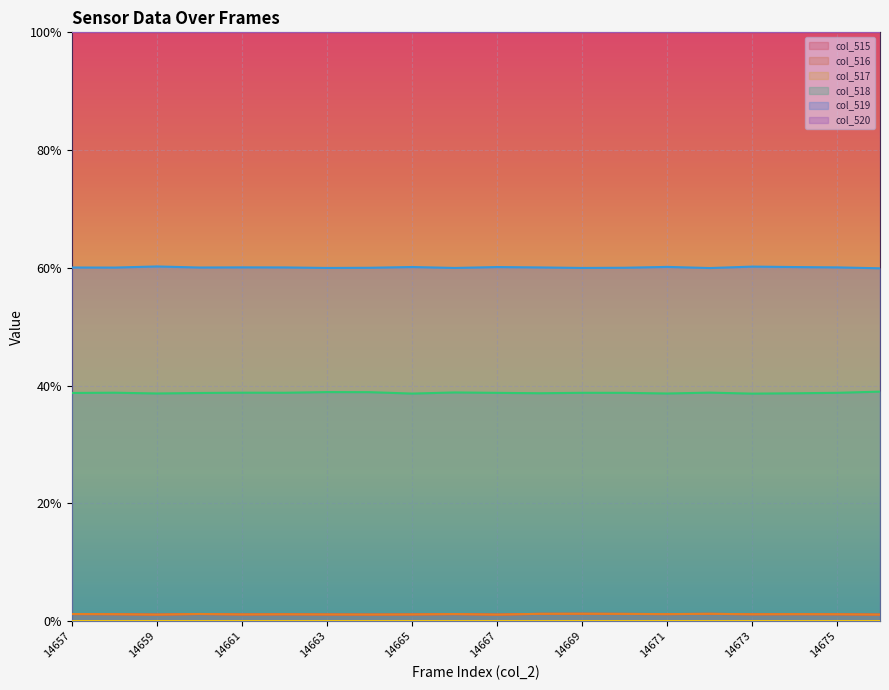

At which category is the sum across all series the highest?

14669